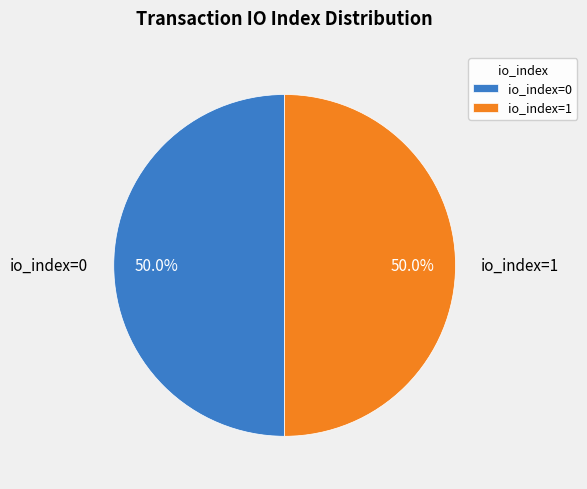

Combined, what portion of the pie is io_index=0 and io_index=1?

100.0%